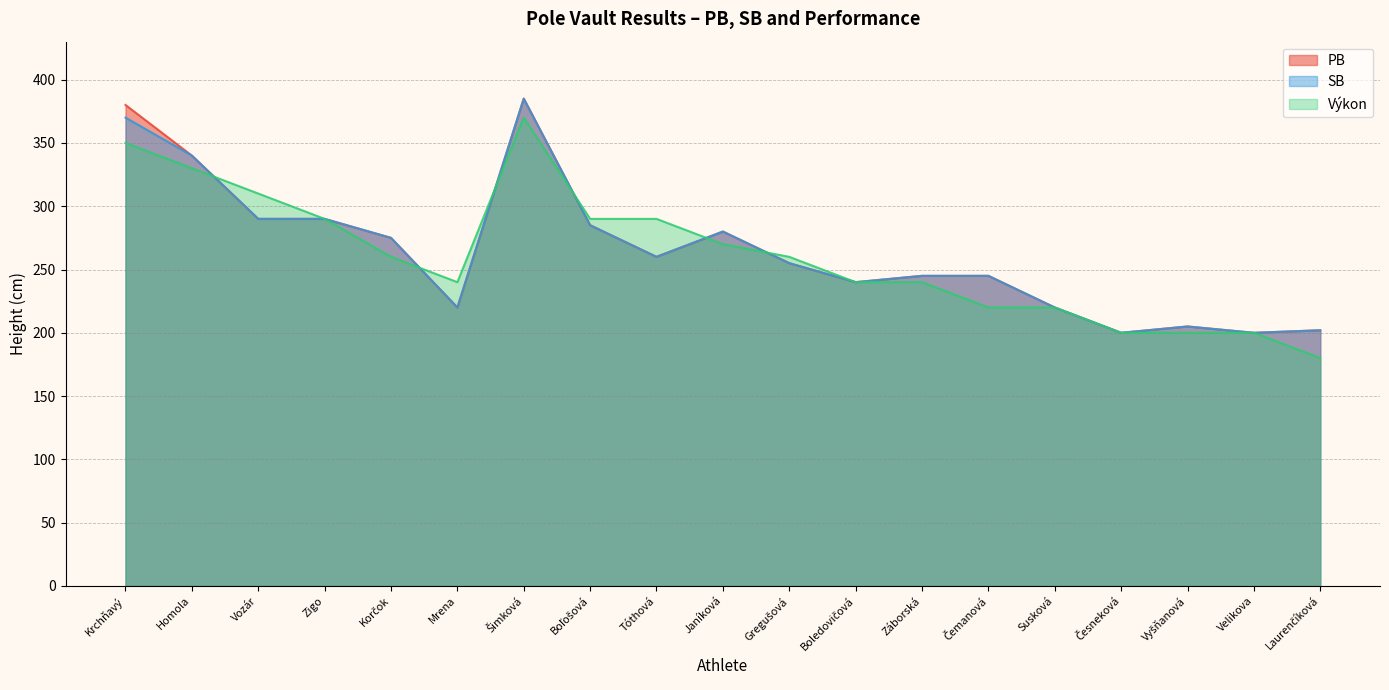

Reading right to left, what are all the values shown in this chart?

PB: Laurenčíková=202	Velikova=200	Vyšňanová=205	Česneková=200	Susková=220	Čemanová=245	Záborská=245	Boledovičová=240	Gregušová=255	Janíková=280	Tóthová=260	Boľošová=285	Šimková=385	Mrena=220	Korčok=275	Zigo=290	Vozár=290	Homola=340	Krchňavý=380
SB: Laurenčíková=202	Velikova=200	Vyšňanová=205	Česneková=200	Susková=220	Čemanová=245	Záborská=245	Boledovičová=240	Gregušová=255	Janíková=280	Tóthová=260	Boľošová=285	Šimková=385	Mrena=220	Korčok=275	Zigo=290	Vozár=290	Homola=340	Krchňavý=370
Výkon: Laurenčíková=180	Velikova=200	Vyšňanová=200	Česneková=200	Susková=220	Čemanová=220	Záborská=240	Boledovičová=240	Gregušová=260	Janíková=270	Tóthová=290	Boľošová=290	Šimková=370	Mrena=240	Korčok=260	Zigo=290	Vozár=310	Homola=330	Krchňavý=350